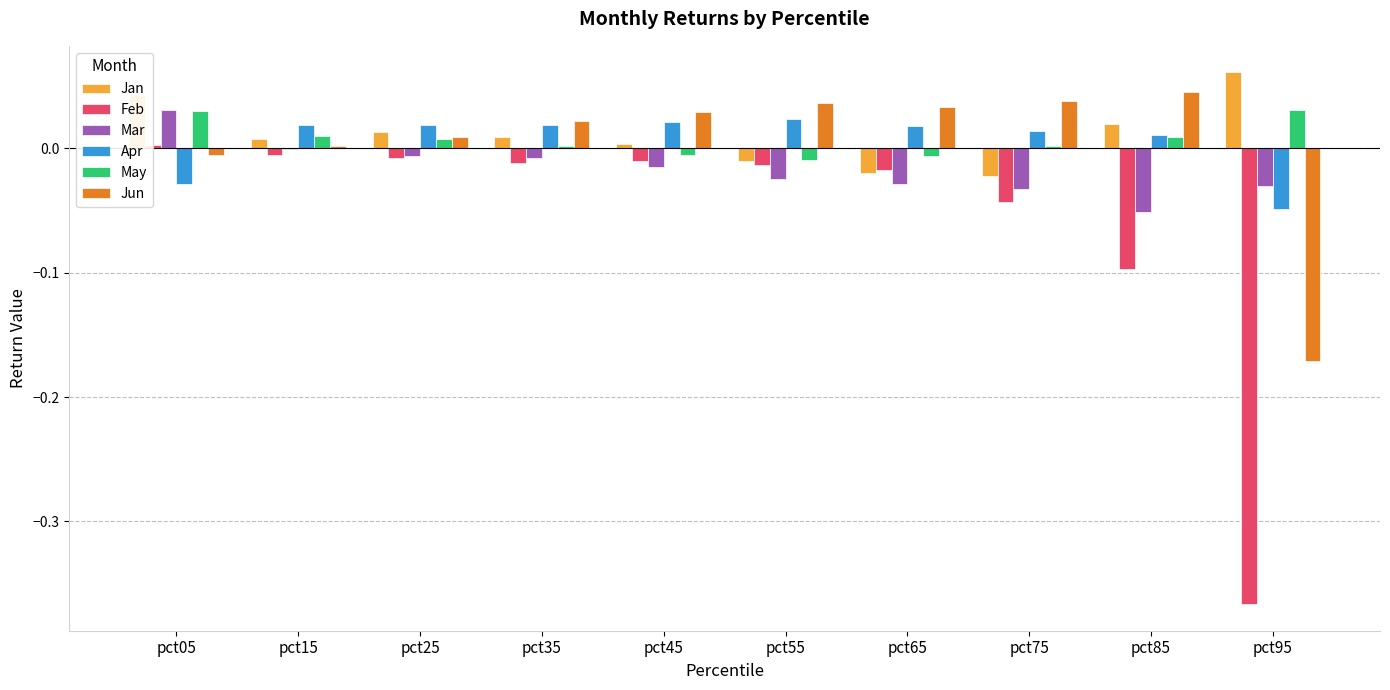

At which label is Mar closest to 0?

pct15